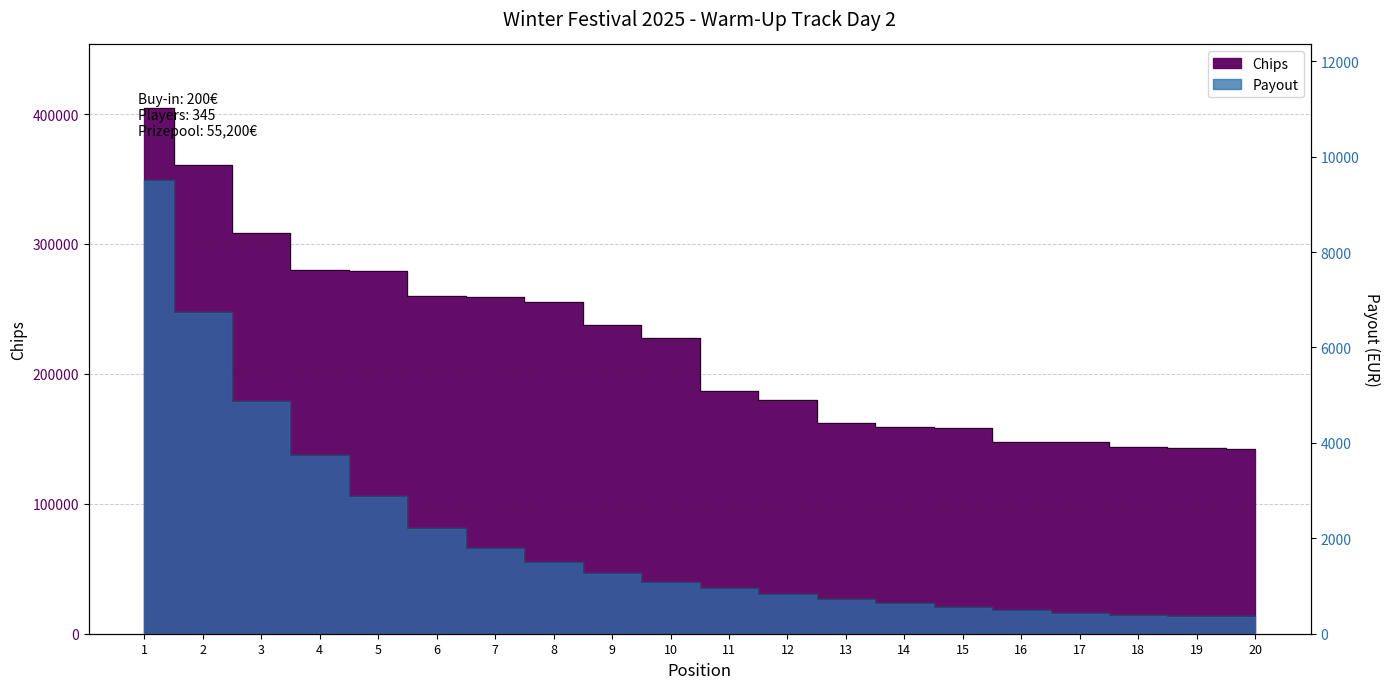

True or false: Chips and Payout intersect in this chart.

False